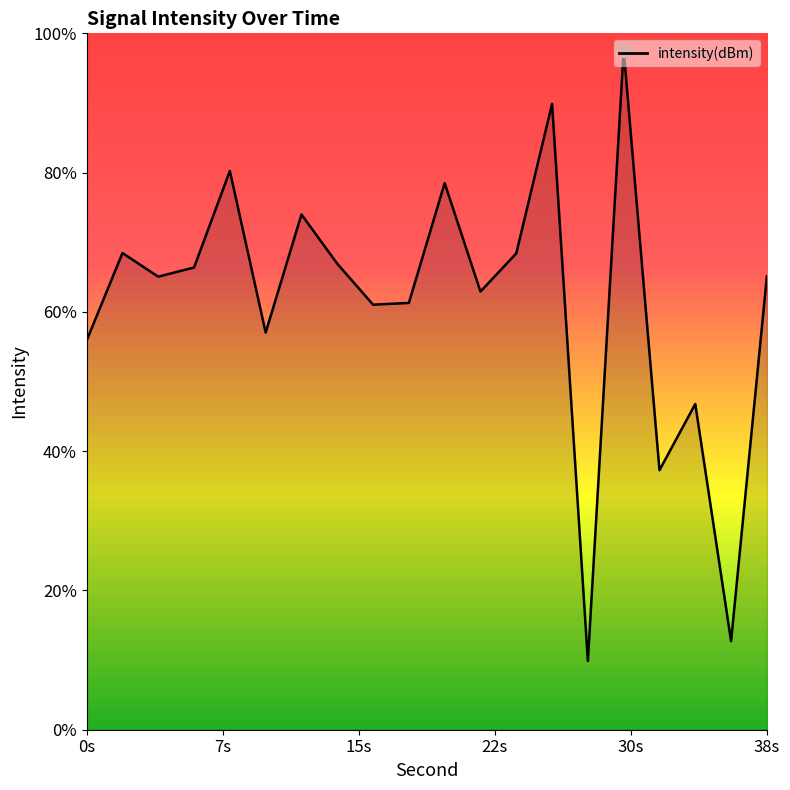

The value at 7 is -53.1. True or false?

False